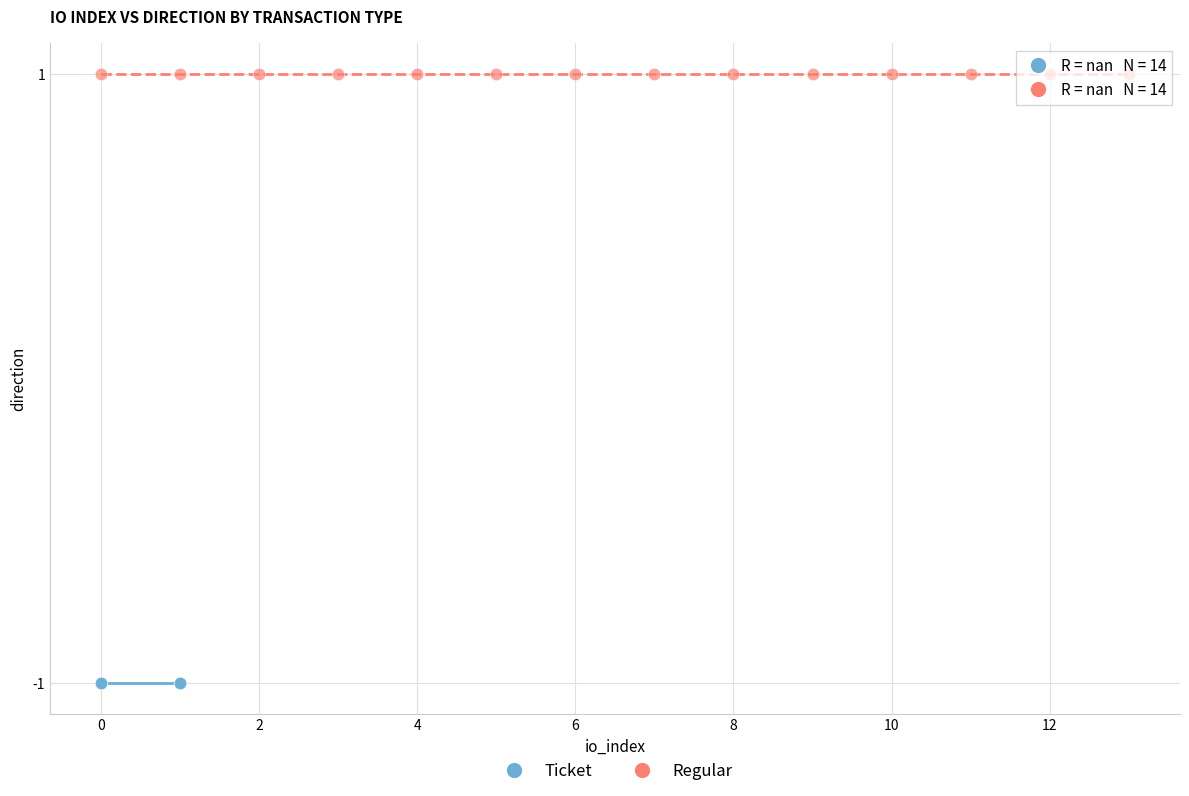

Which series contains the lowest Y value?

Ticket